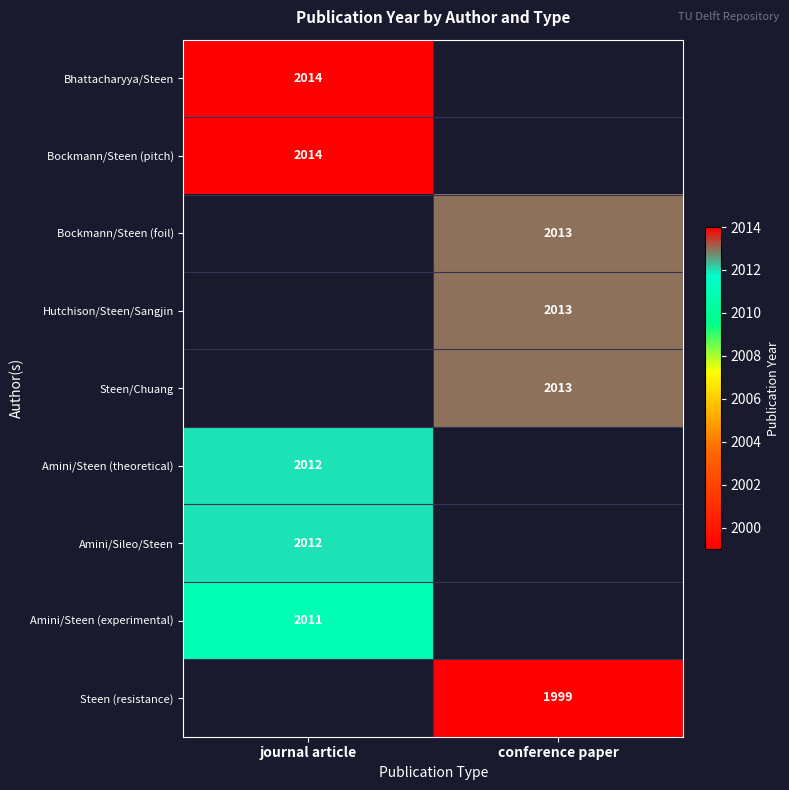

Count the number of data series in this chart.

9